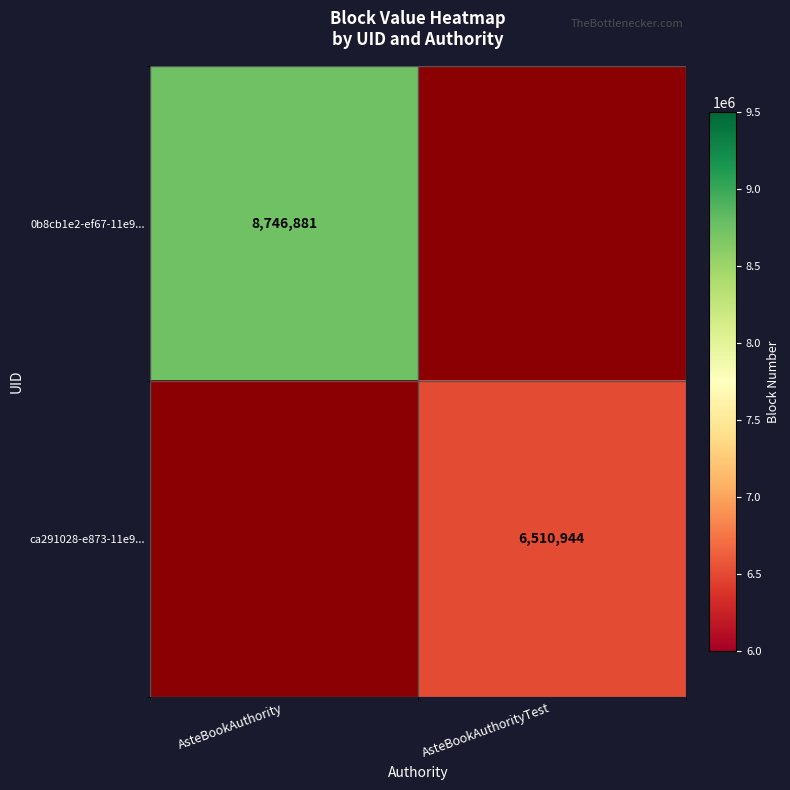

Is the value of 0b8cb1e2-ef67-11e9... at AsteBookAuthority greater than the value of ca291028-e873-11e9... at AsteBookAuthorityTest?

Yes